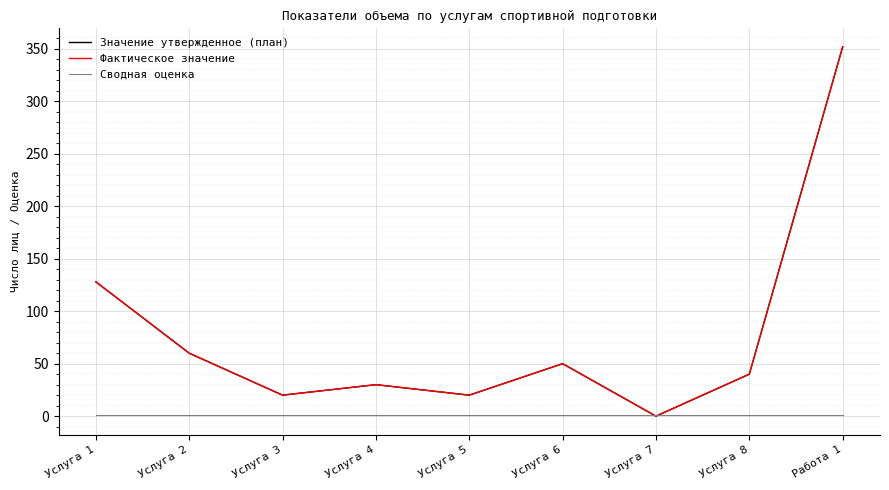

Is this an area chart (filled region under the line)?

No